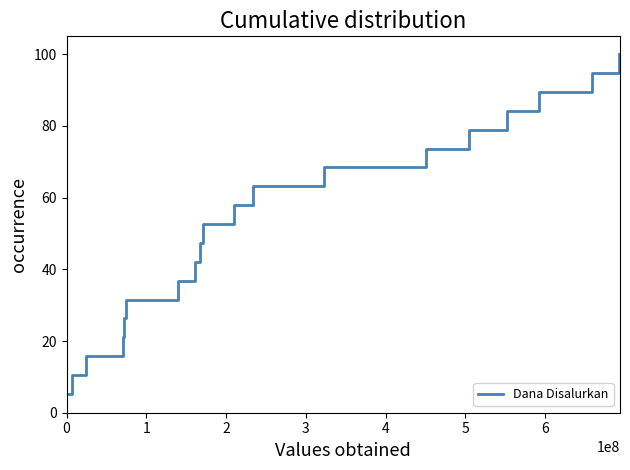

What is the difference between the maximum and minimum values?

94.7